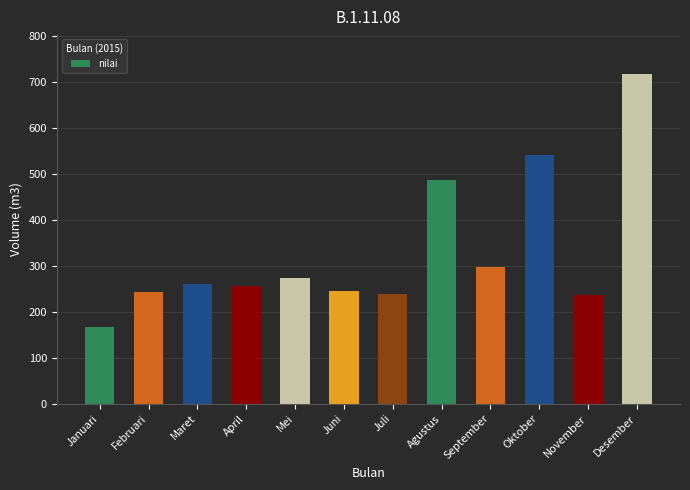

What is the label of the 12th bar from the right?

Januari